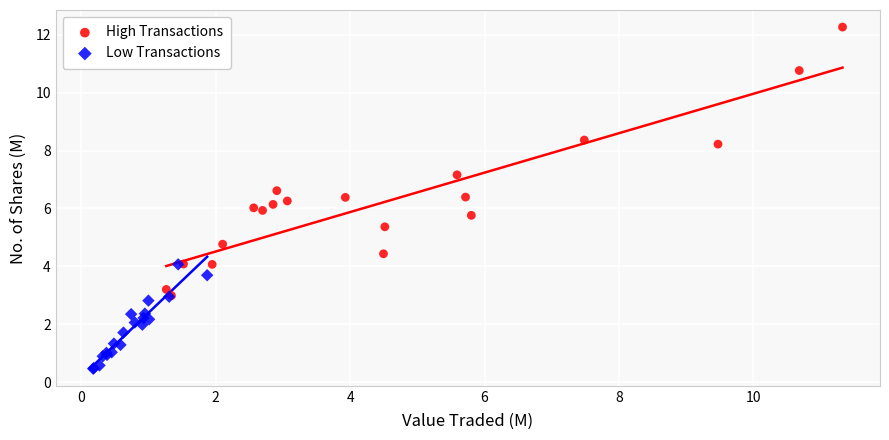

Which series reaches the minimum Y coordinate?

Low Transactions